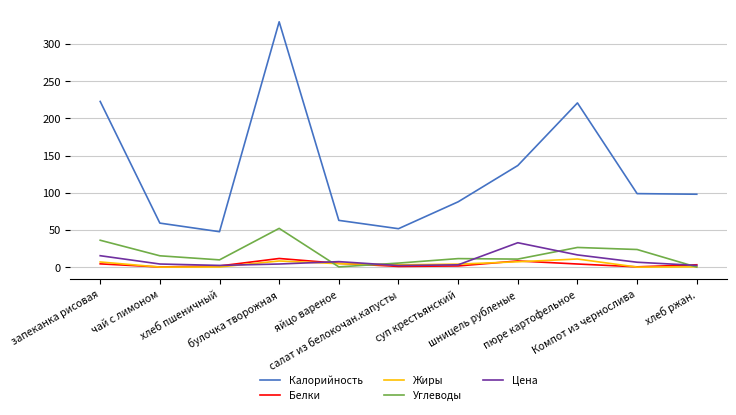

What is the difference between the maximum and minimum values in the Белки series?

11.4